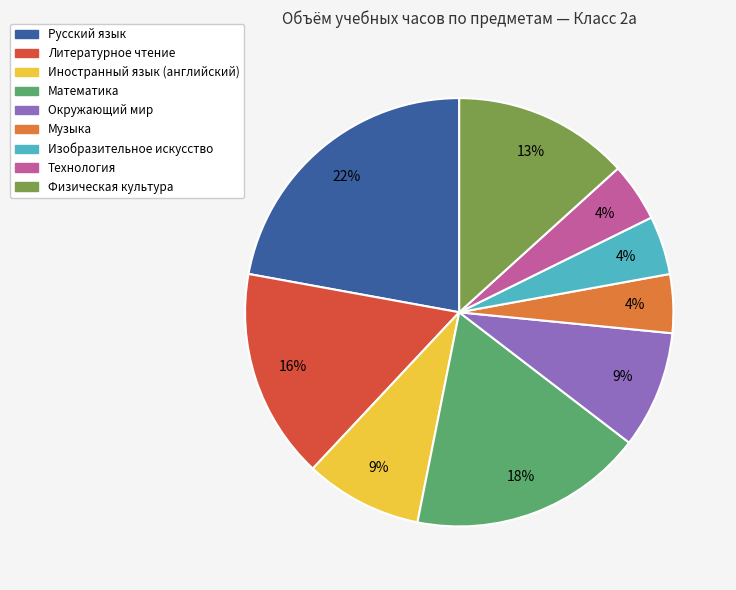

True or false: Иностранный язык (английский) accounts for 15% of the total.

False